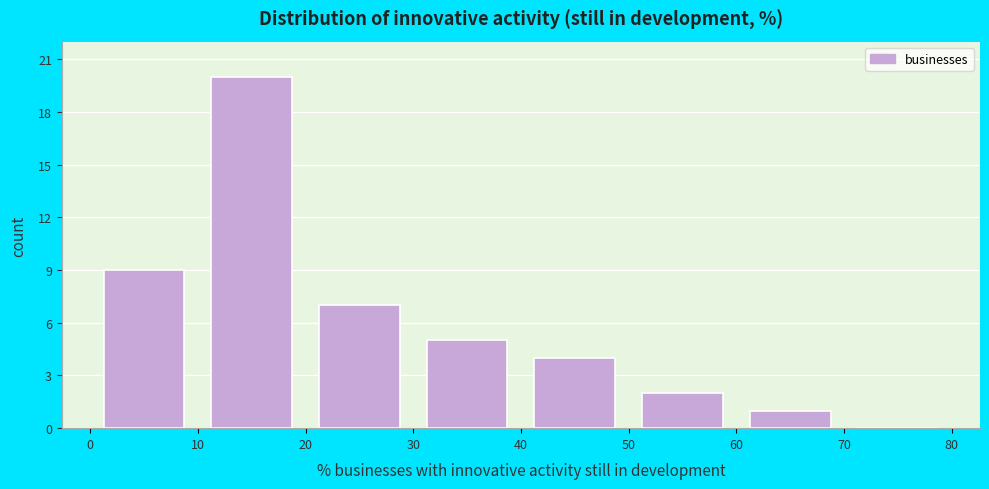

What is the height of the bar covering 0 to 10 on the x-axis? The values are not printed on the chart, so give them approximately, as read against the axis.

9